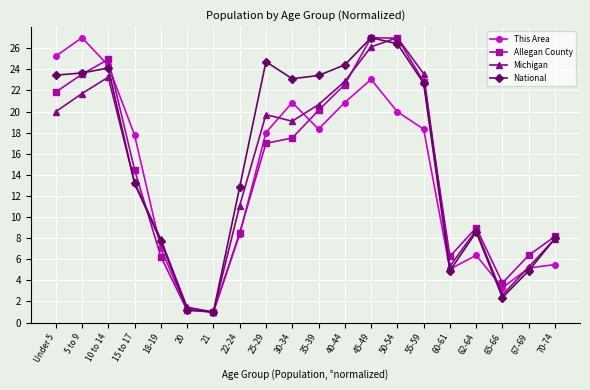

Where does the This Area series first go above 18?

Under 5